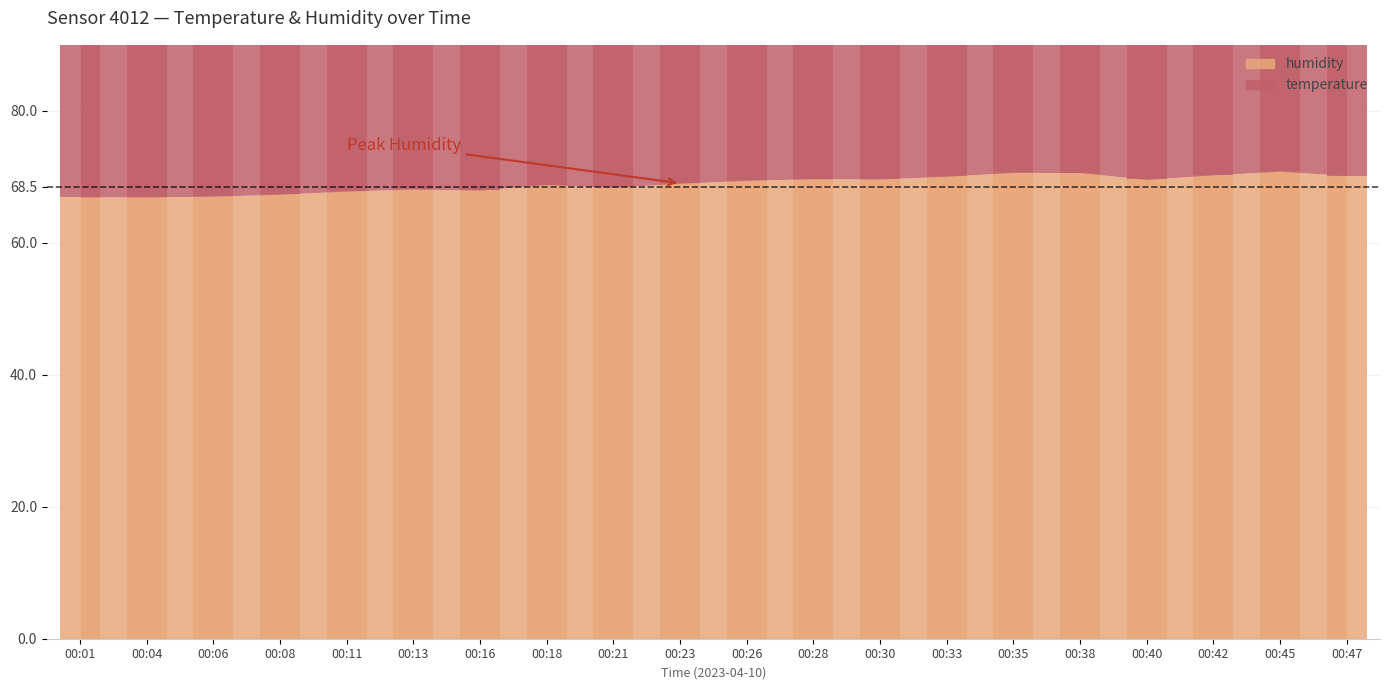

Which category has the highest value in the humidity series?

00:45